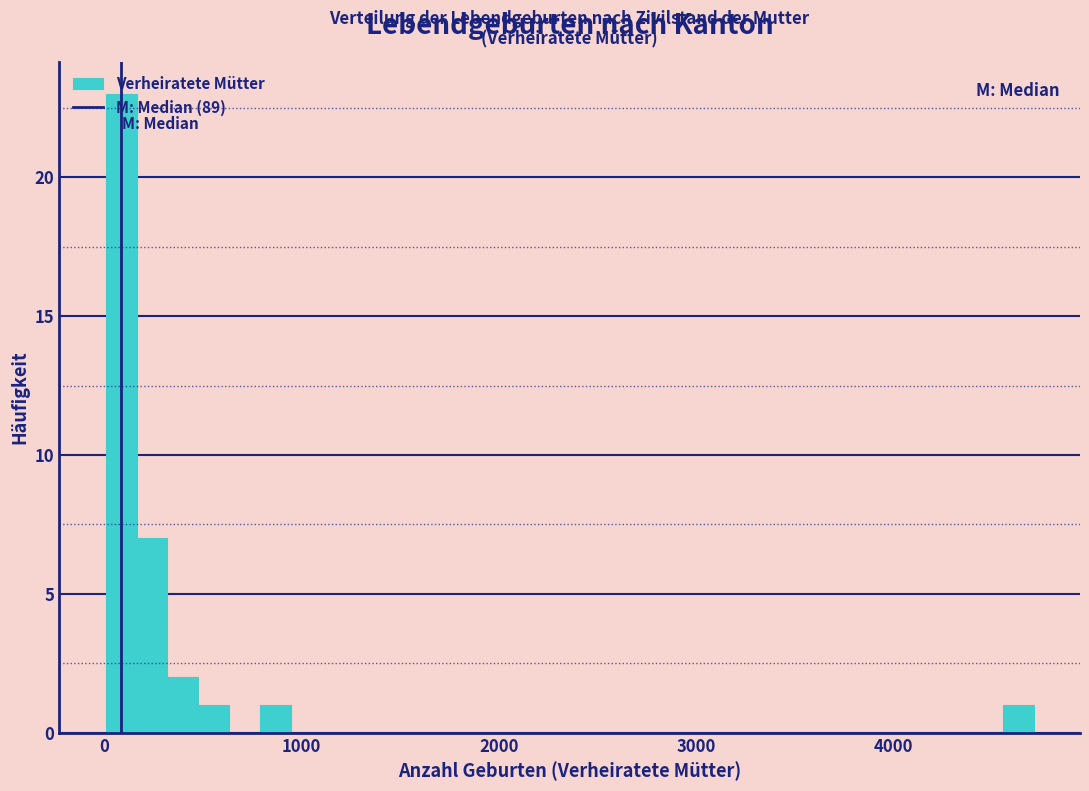

Read against the x-axis, roughly where is the centre of the tallest bar?

100